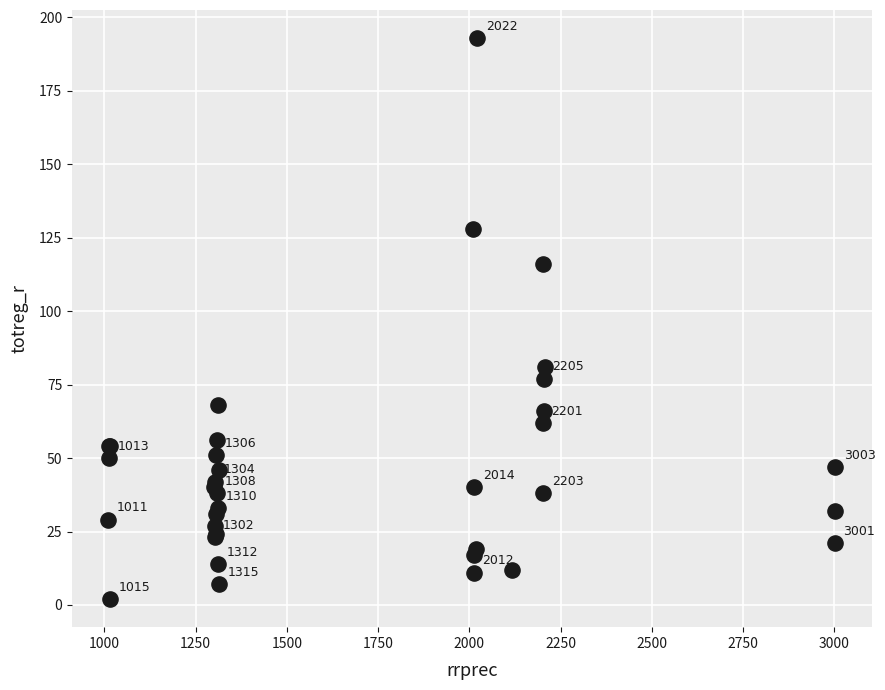

What Y value in the scatter plot is closest to 97?

81